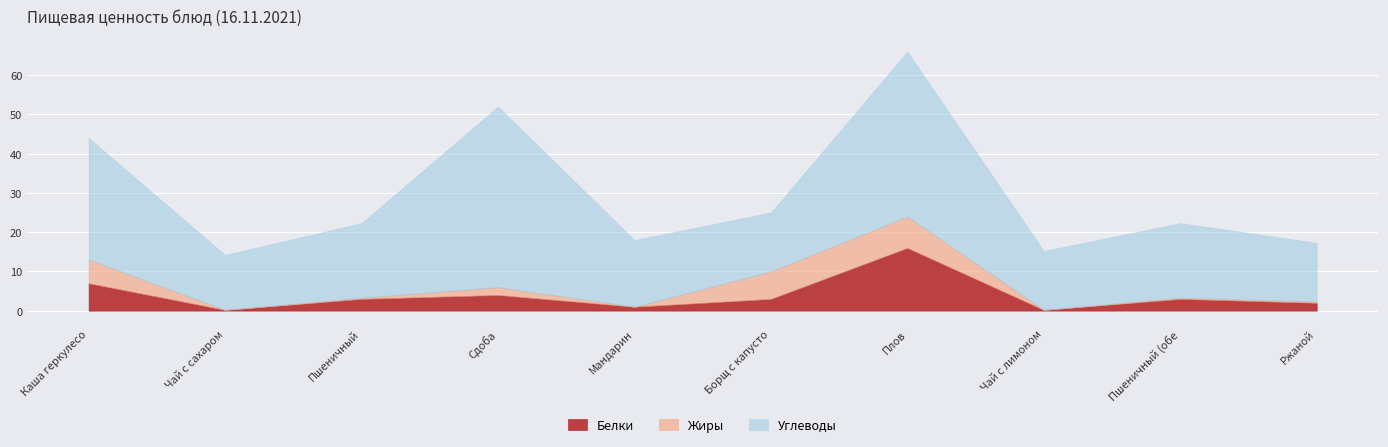

What is the label of the 5th point from the right?

Борщ с капустой и картофелем